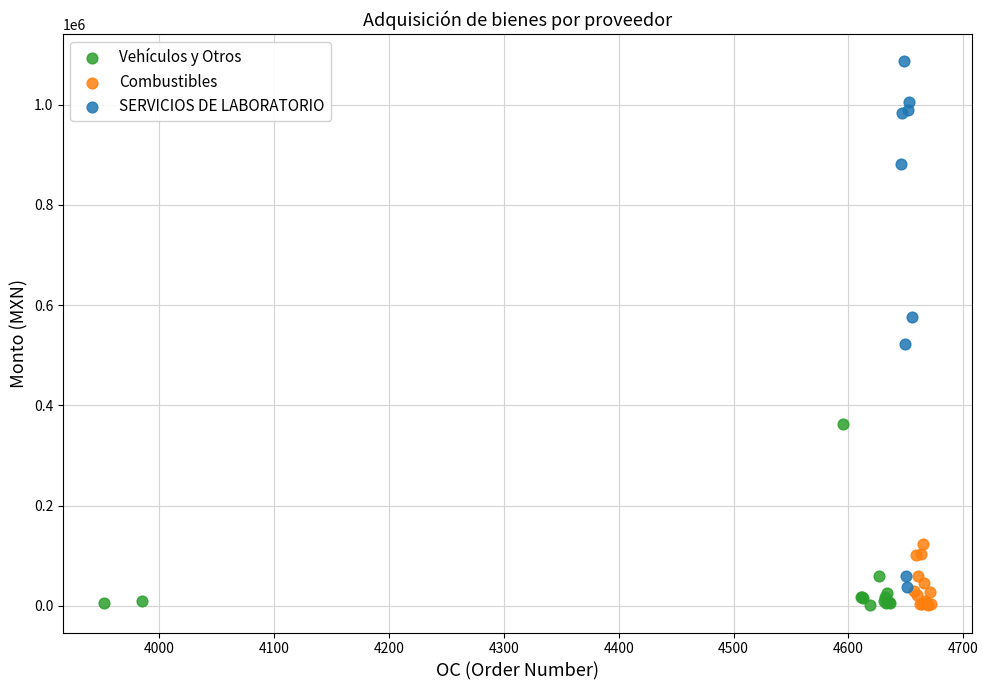

Which series has the widest spread of Y values?

SERVICIOS DE LABORATORIO